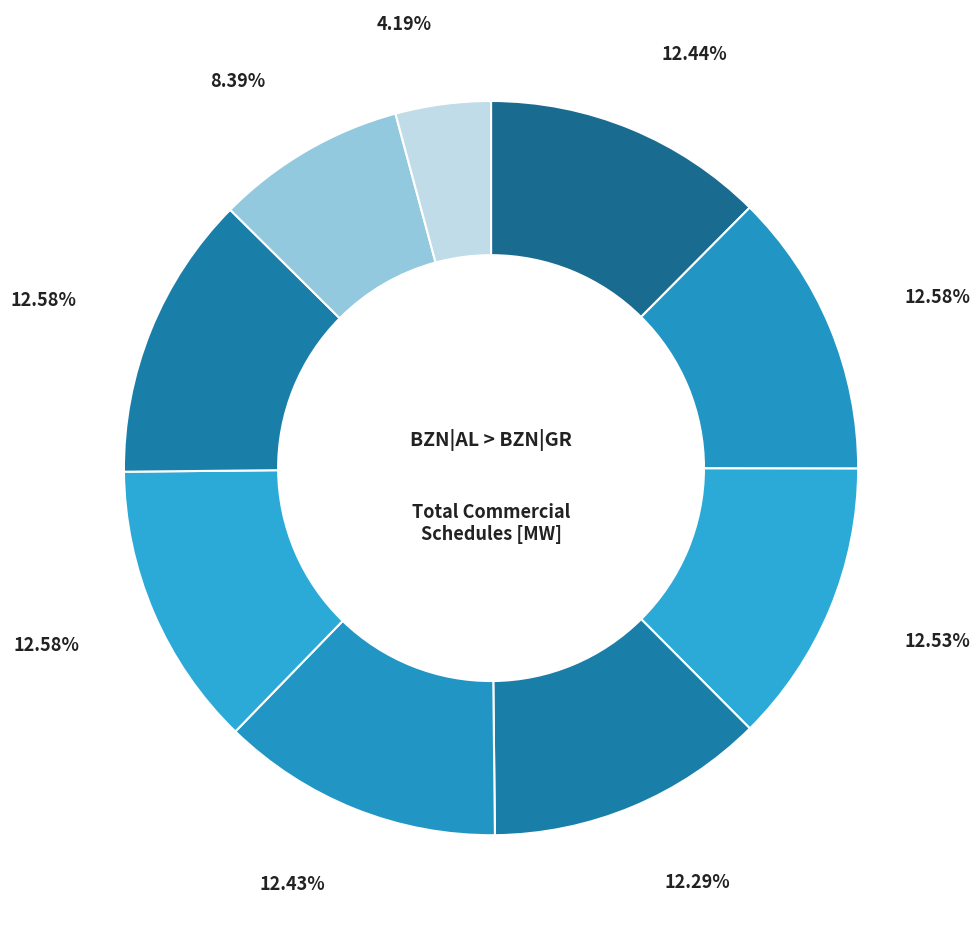

How many slices are in this pie chart?

9